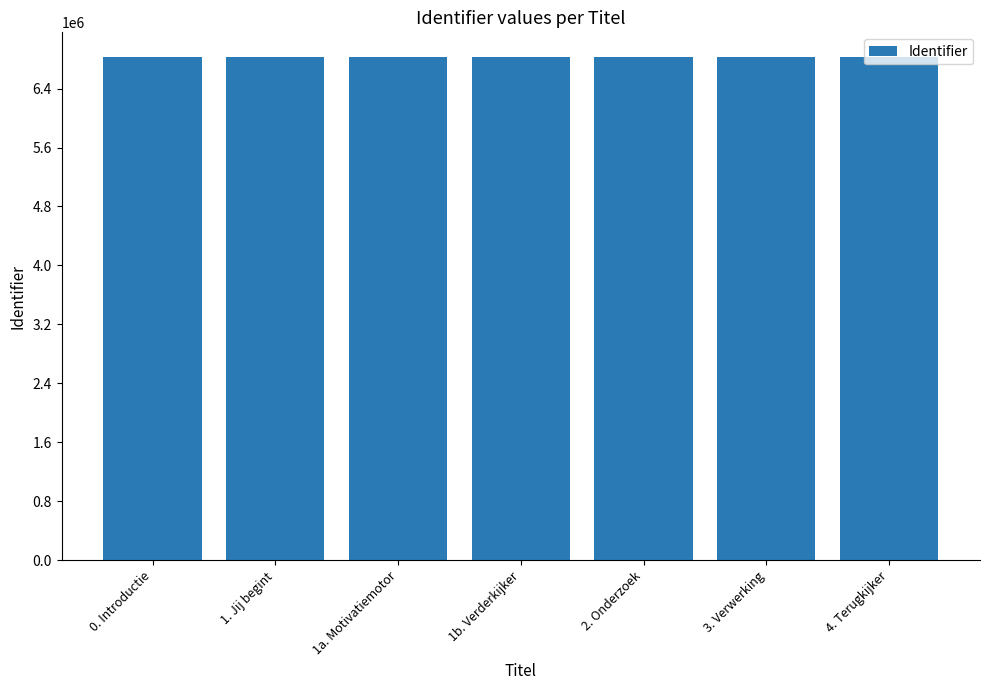

What is the average value?

6822056